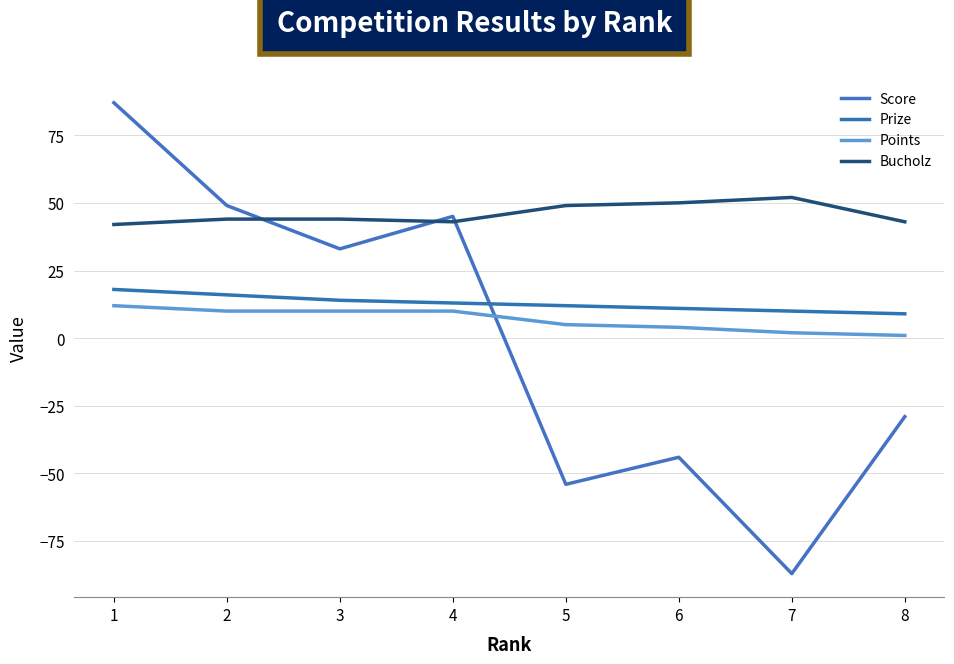

True or false: Points and Prize cross at least once.

False